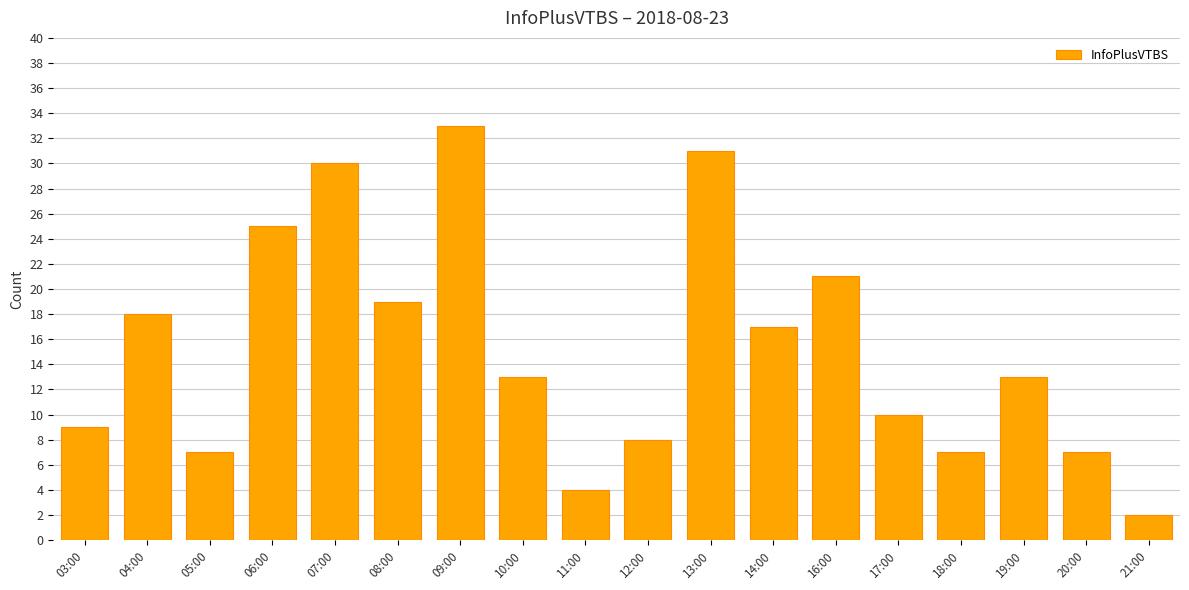

What is the change in value from 03:00 to 04:00?

+9